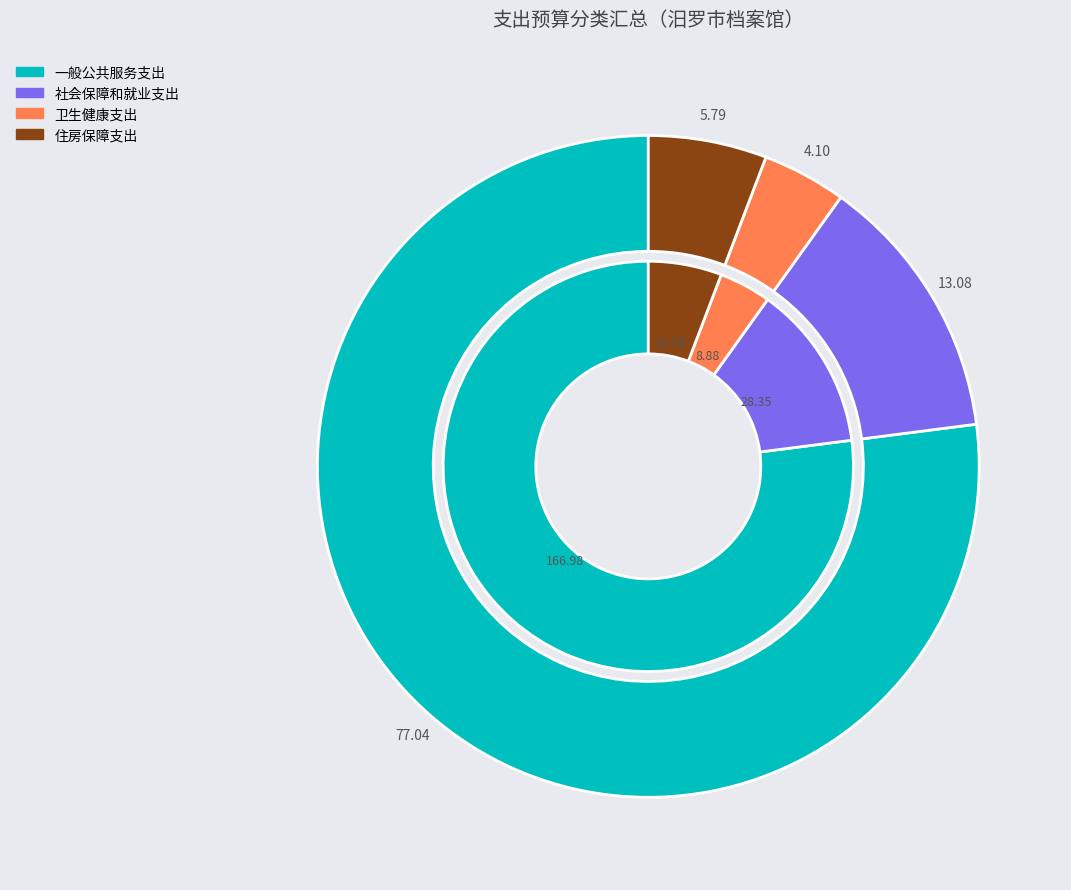

Is it true that 社会保障和就业支出 is 19% of the pie?

False